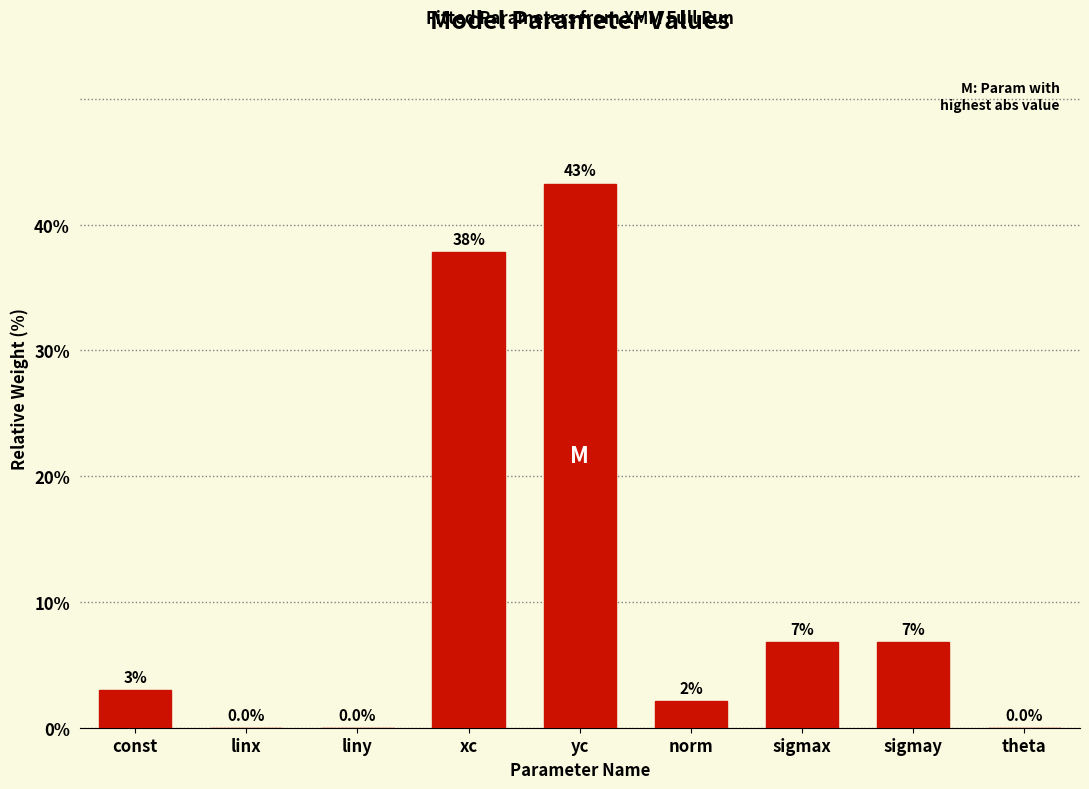

Which has a higher value, yc or linx?

yc